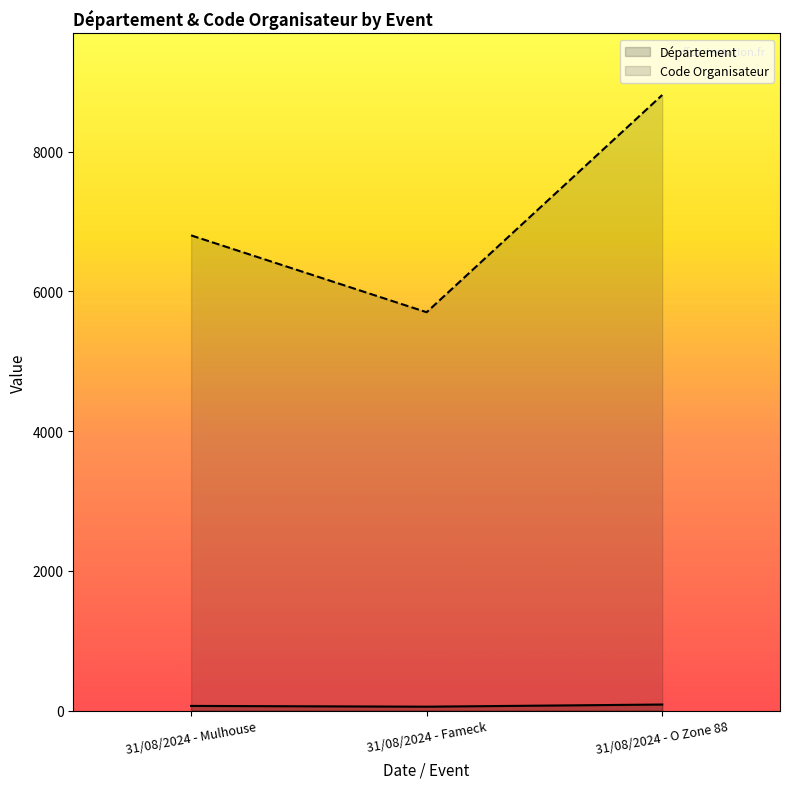

What are all the series names shown in the legend?

Département, Code Organisateur